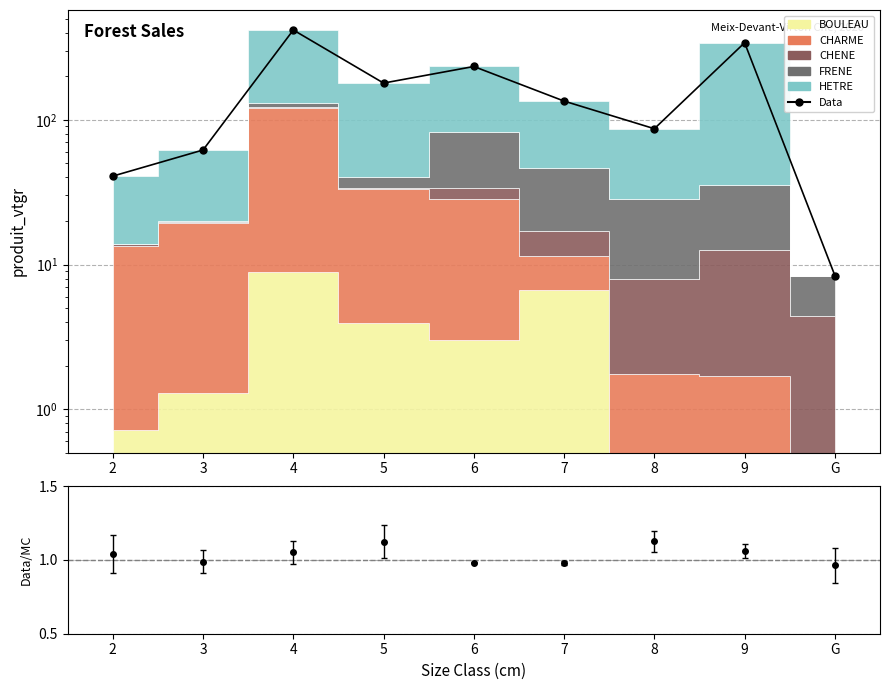

Which has a higher value, G or 7?

7